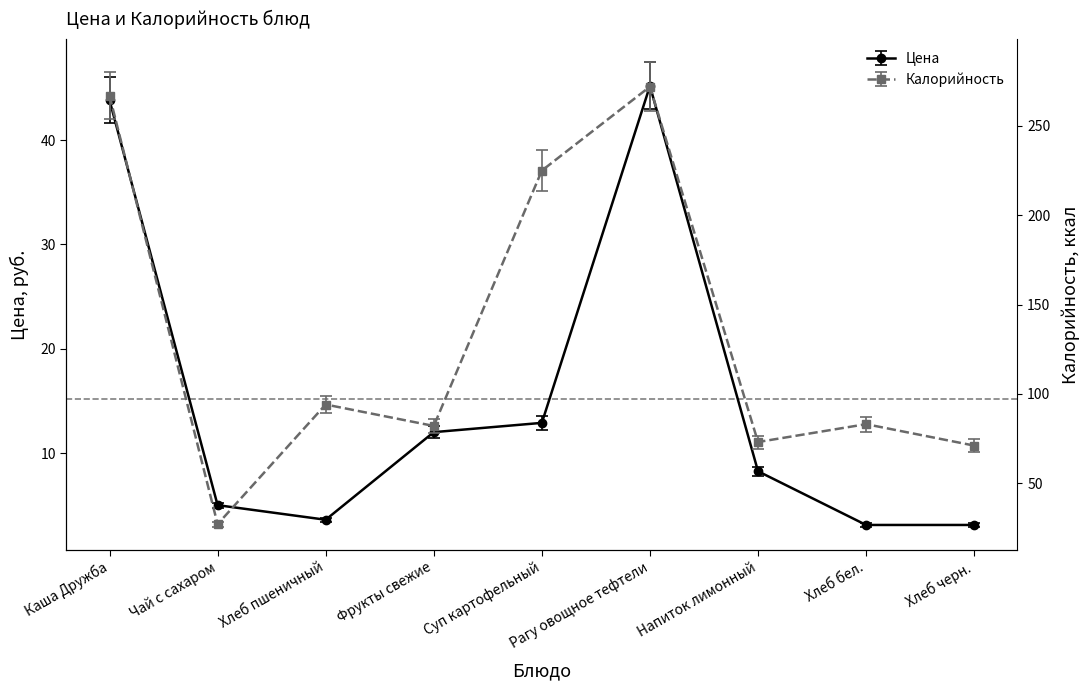

What position from the left is Хлеб пшеничный?

3